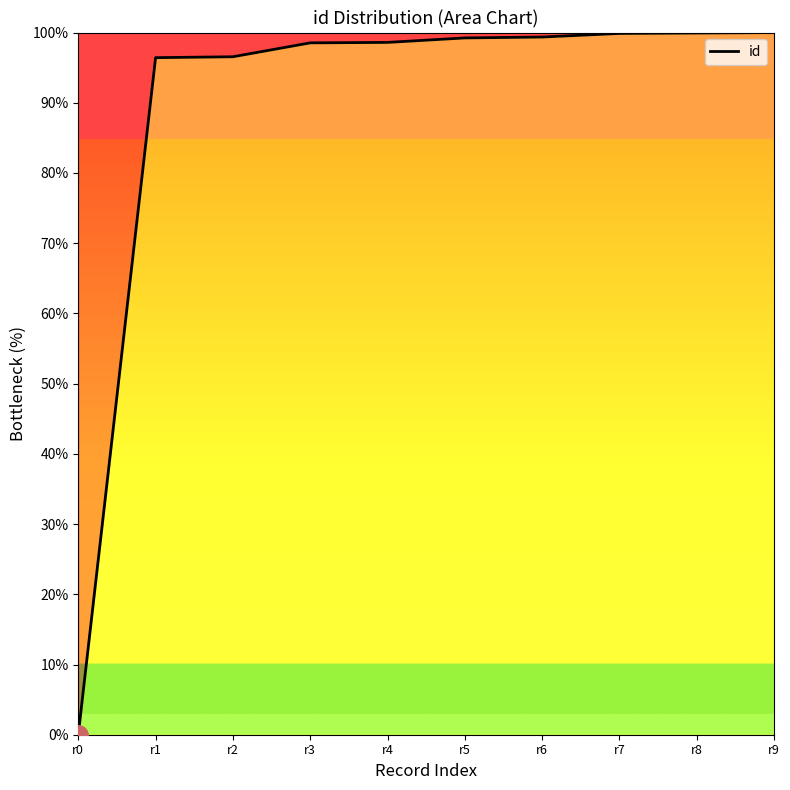

Approximately how many times larger is the value at r7 compared to r8?

1.0